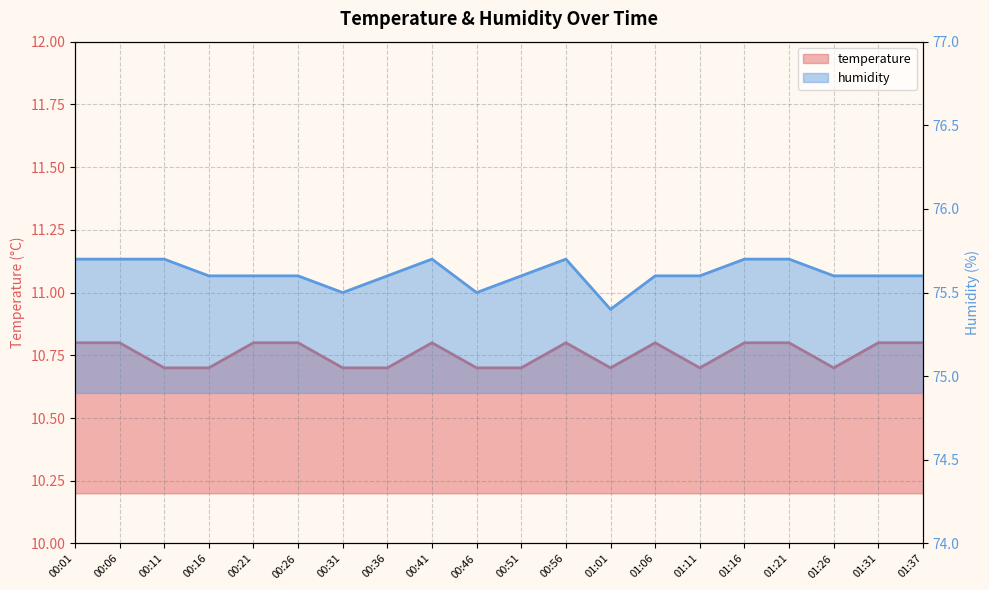

What is the label of the 18th point from the right?

00:11